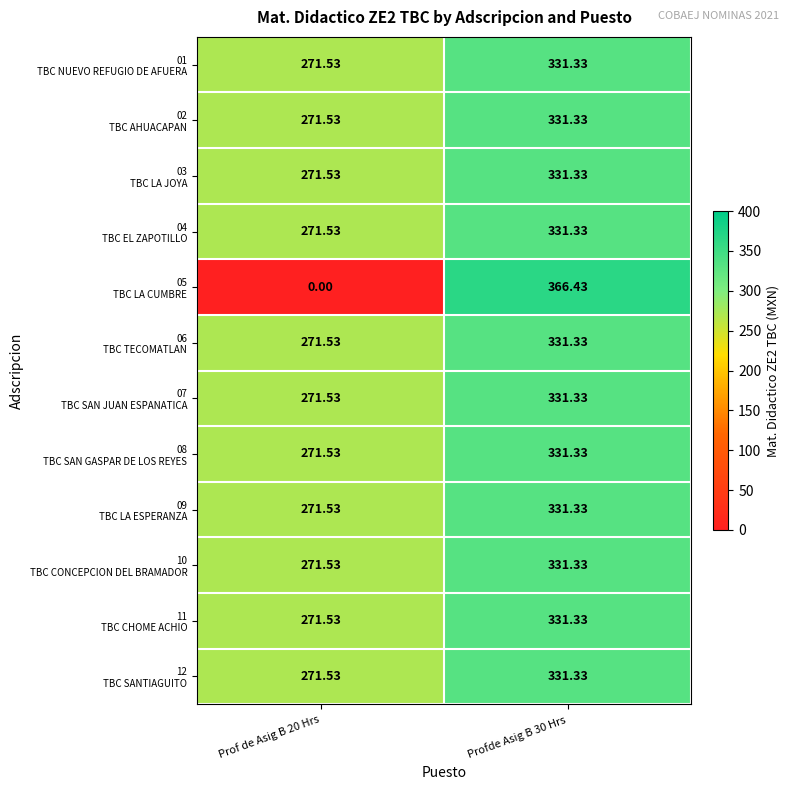

How many data points does each series have?

2